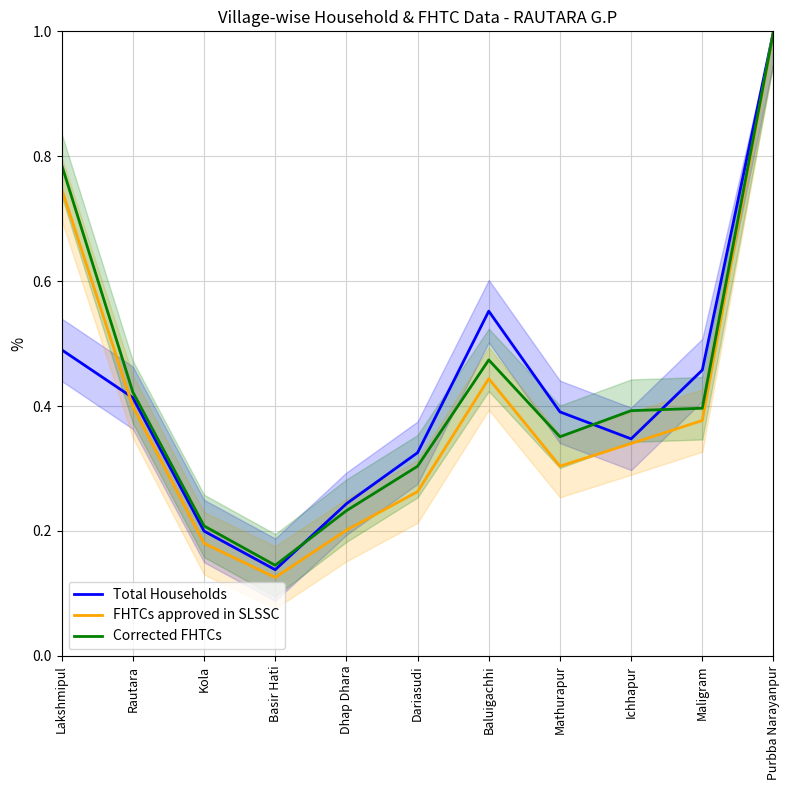

Does the chart have visible grid lines?

Yes